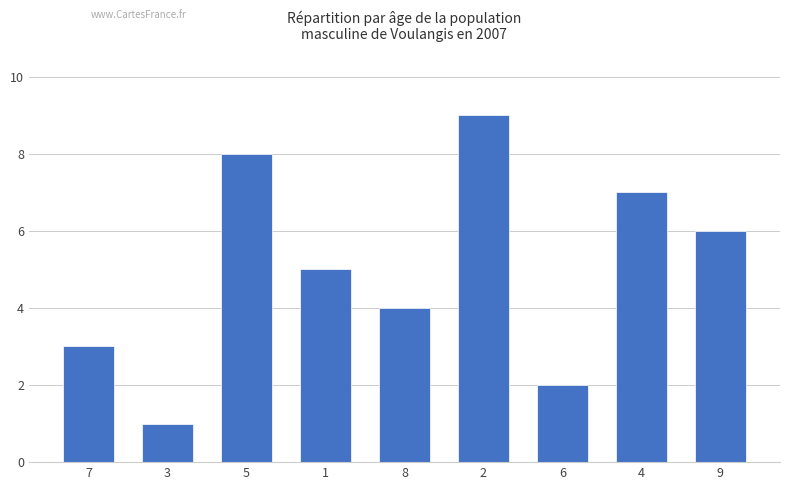

True or false: the data shows 8 at 5.

True